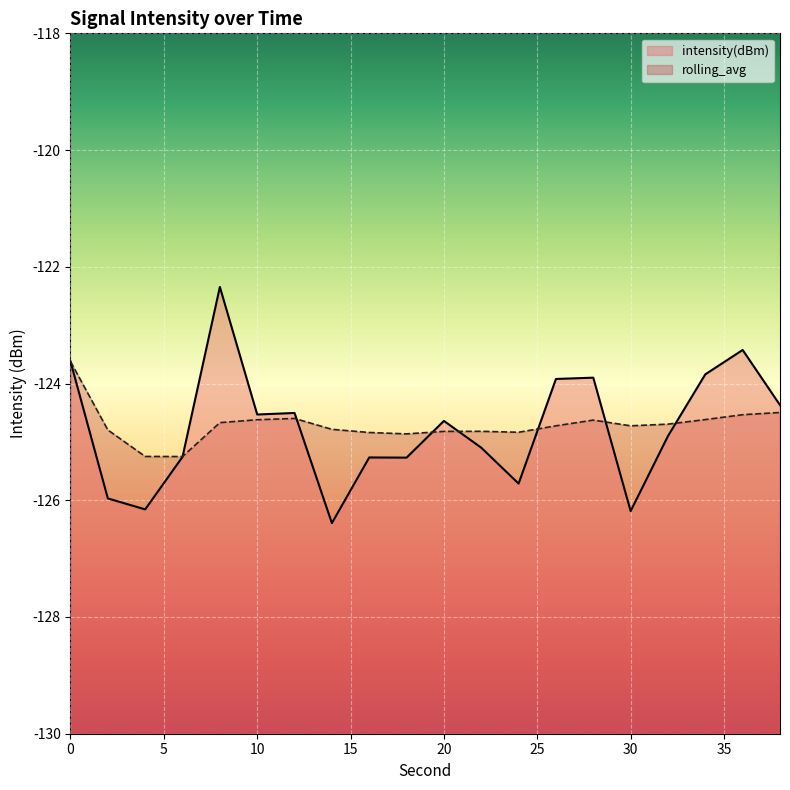

Reading left to right, what are all the values shown in this chart?

intensity(dBm): 0=-123.6	2=-126.0	4=-126.2	6=-125.3	8=-122.3	10=-124.5	12=-124.5	14=-126.4	16=-125.3	18=-125.3	20=-124.6	22=-125.1	24=-125.7	26=-123.9	28=-123.9	30=-126.2	32=-124.9	34=-123.8	36=-123.4	38=-124.4
rolling_avg: 0=-123.6	2=-124.8	4=-125.2	6=-125.3	8=-124.7	10=-124.6	12=-124.6	14=-124.8	16=-124.8	18=-124.9	20=-124.8	22=-124.8	24=-124.8	26=-124.7	28=-124.6	30=-124.7	32=-124.7	34=-124.6	36=-124.5	38=-124.5